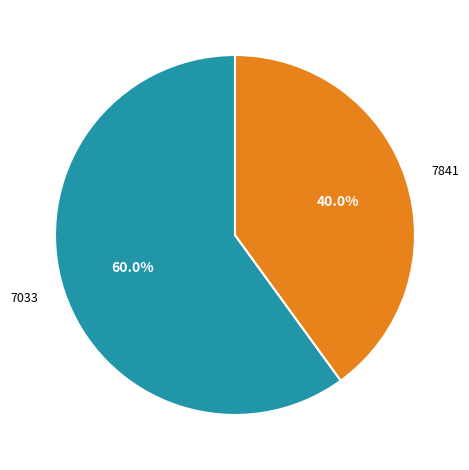

Which category has the smallest portion of the pie?

7841